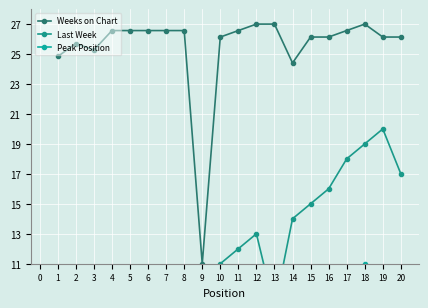

Which series has the largest total across all categories?

Weeks on Chart